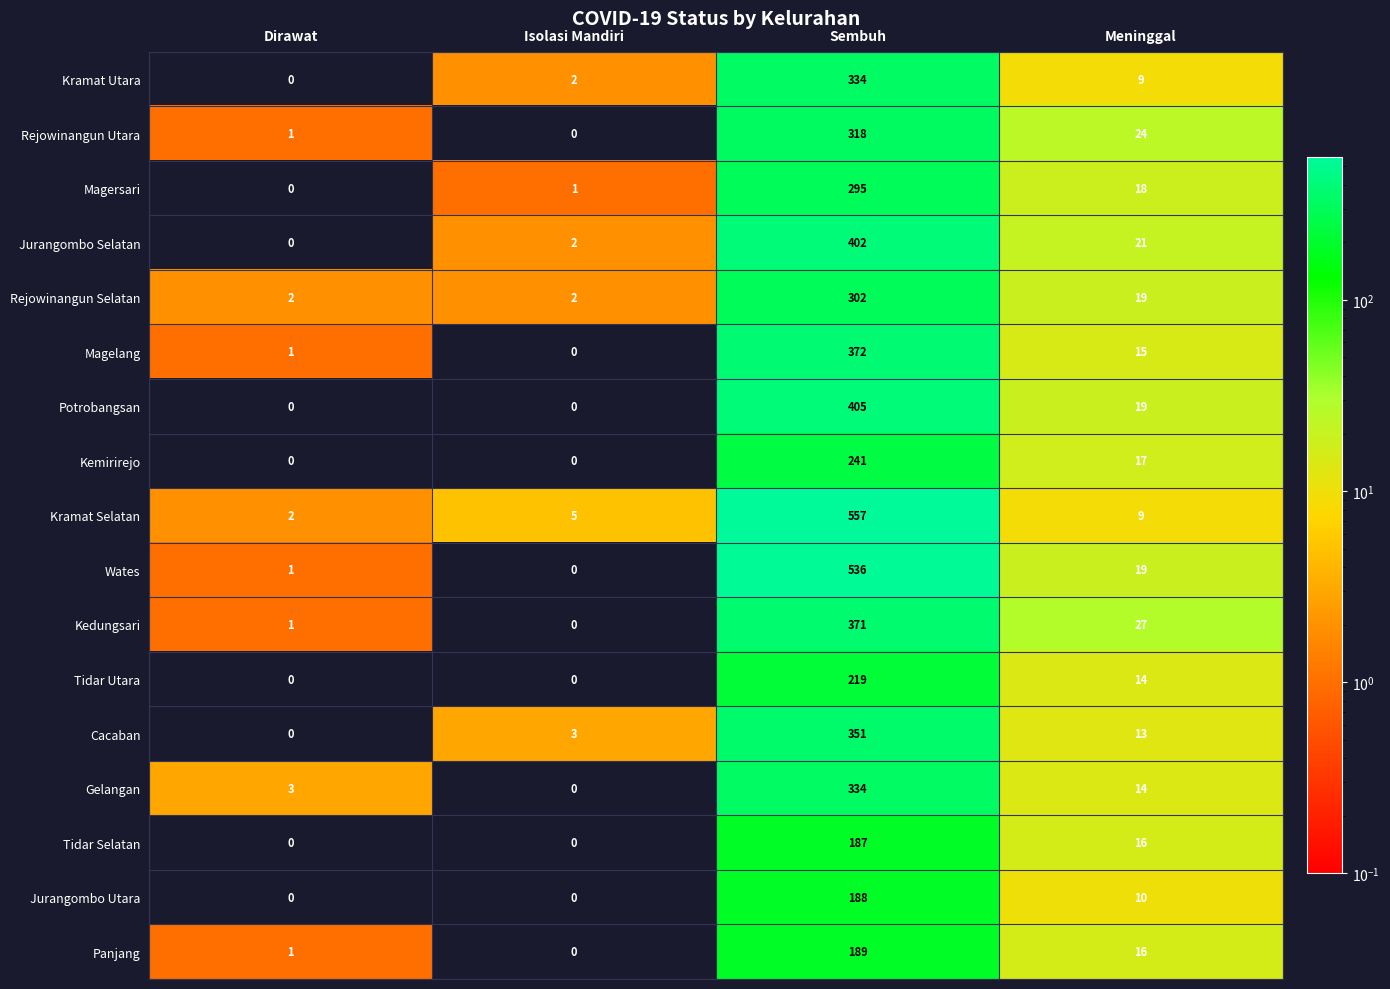

What is the spread (max minus min) of values at Isolasi Mandiri?

5